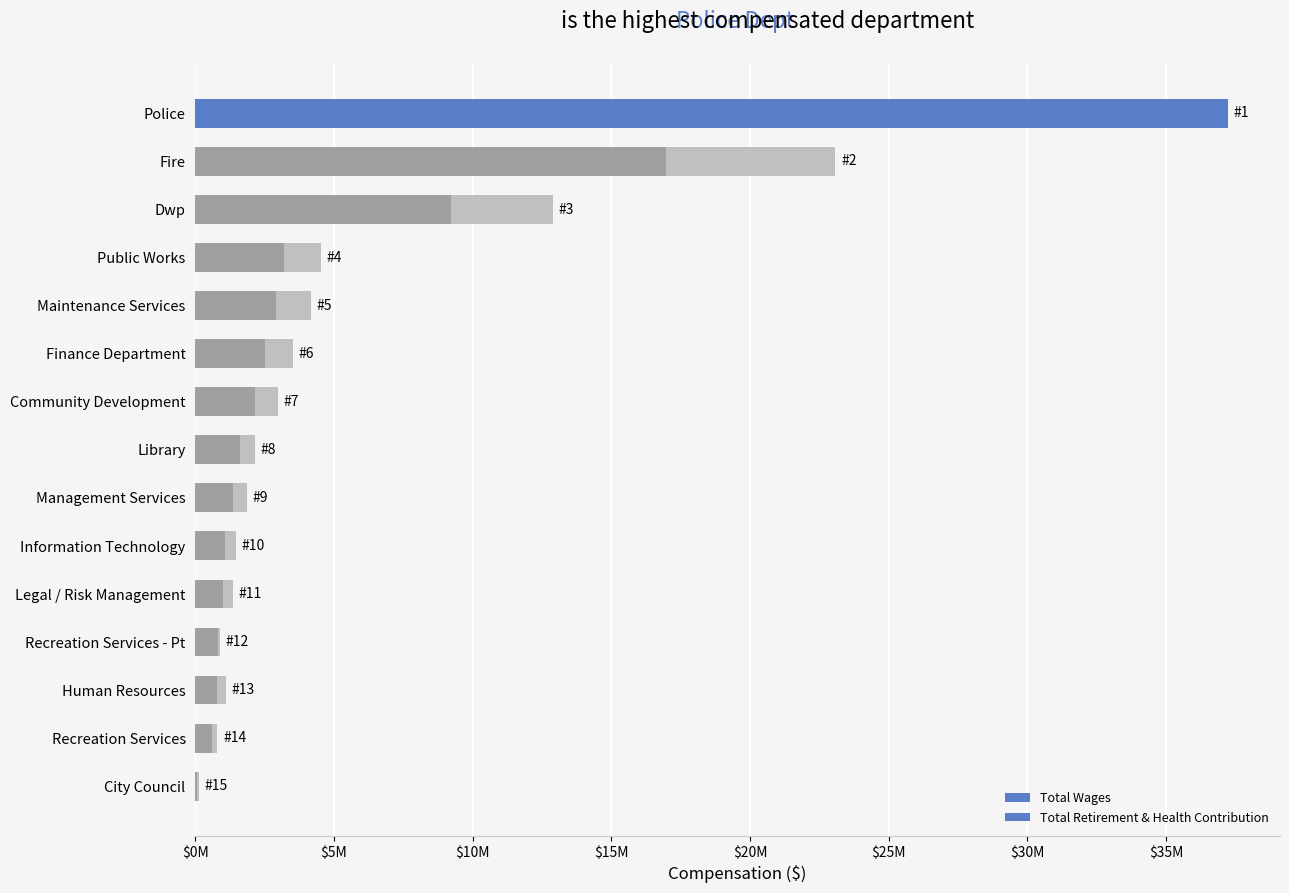

How many distinct data groups are displayed?

2